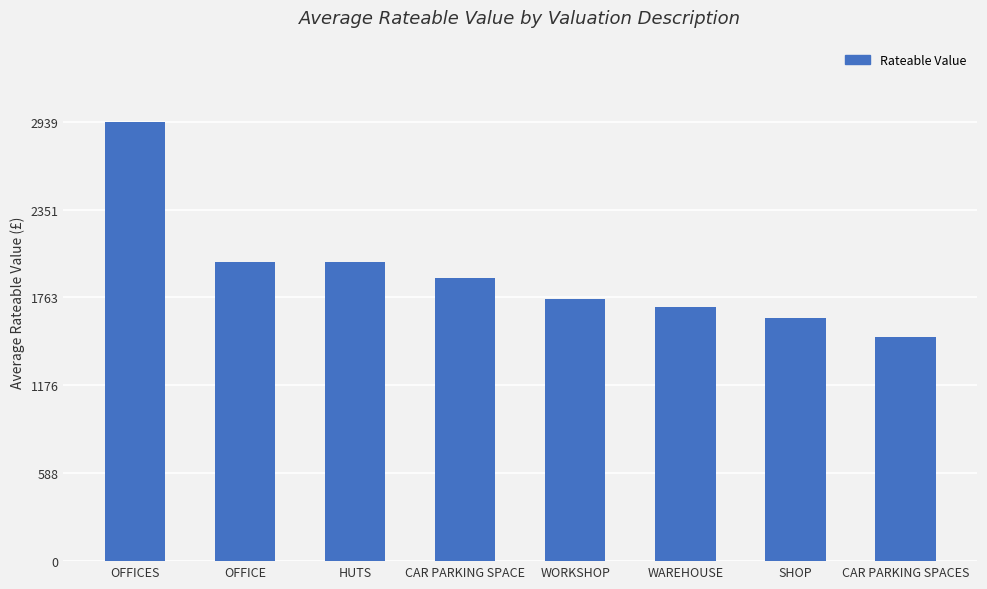

Reading right to left, what are all the values shown in this chart?

1500.0	1625.0	1700.0	1750.0	1894.7	2000.0	2000.0	2939.3